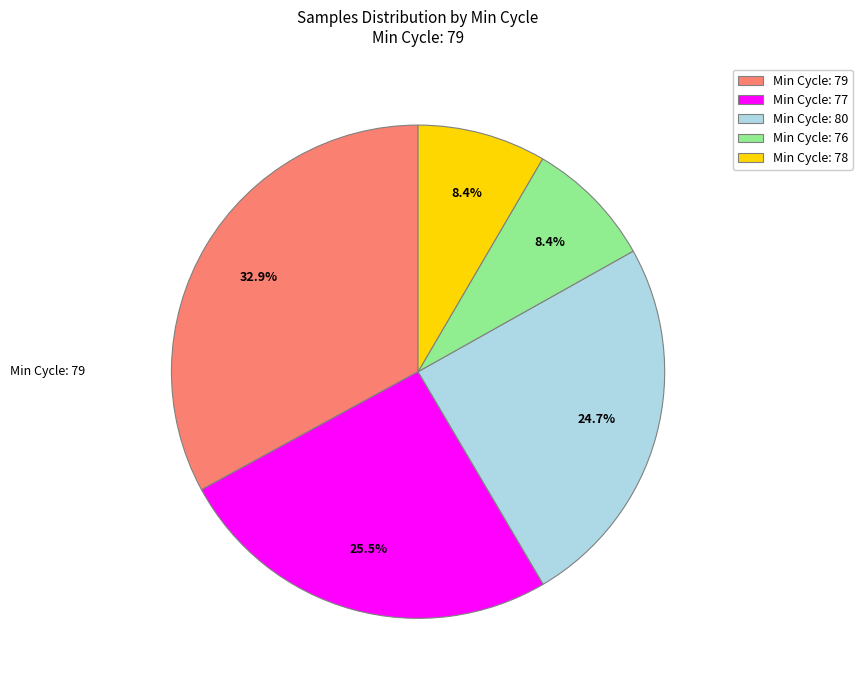

Does any single category account for the majority?

No